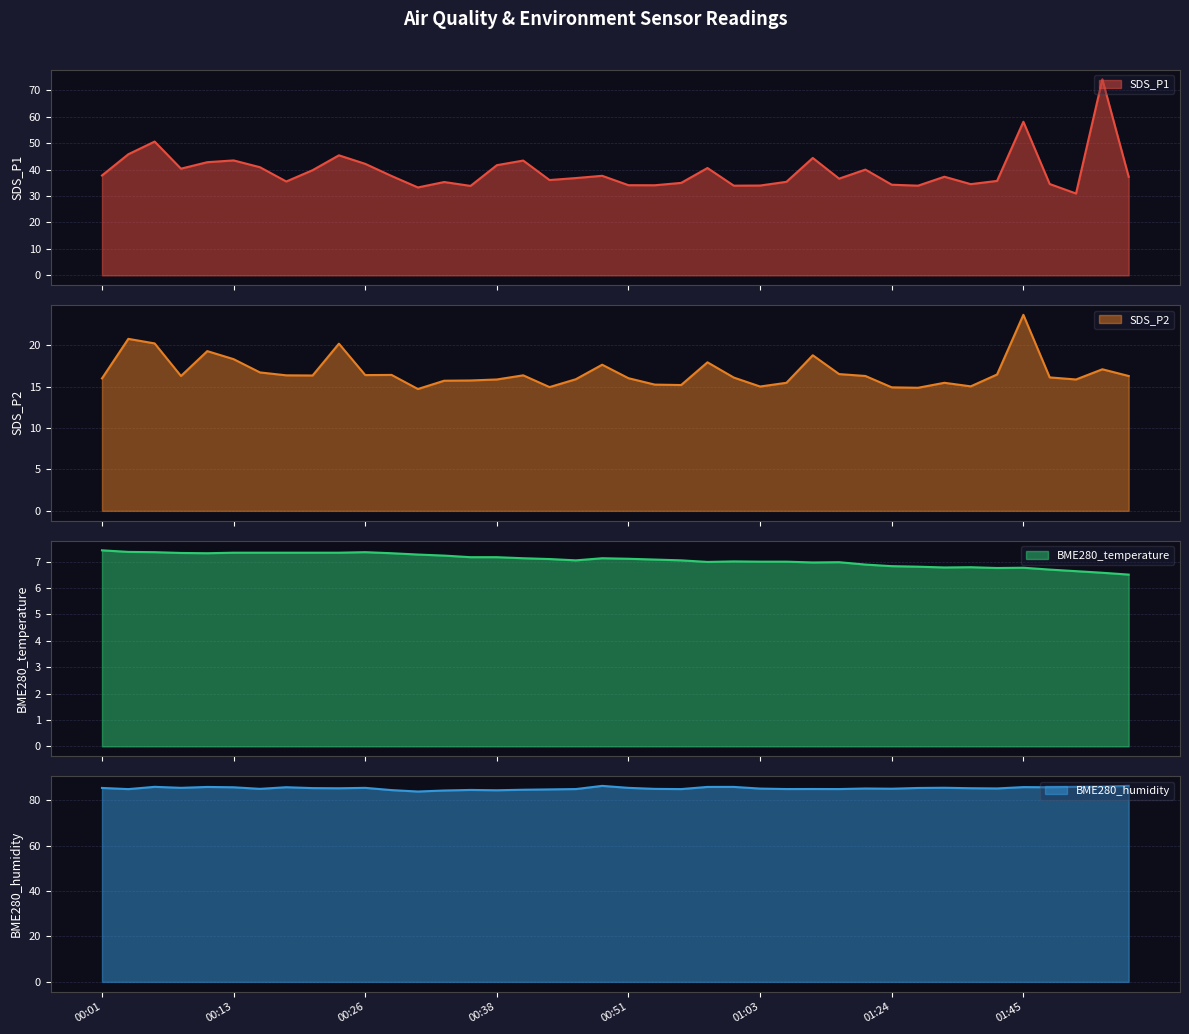

What is the total value across all series at 00:51?

142.7